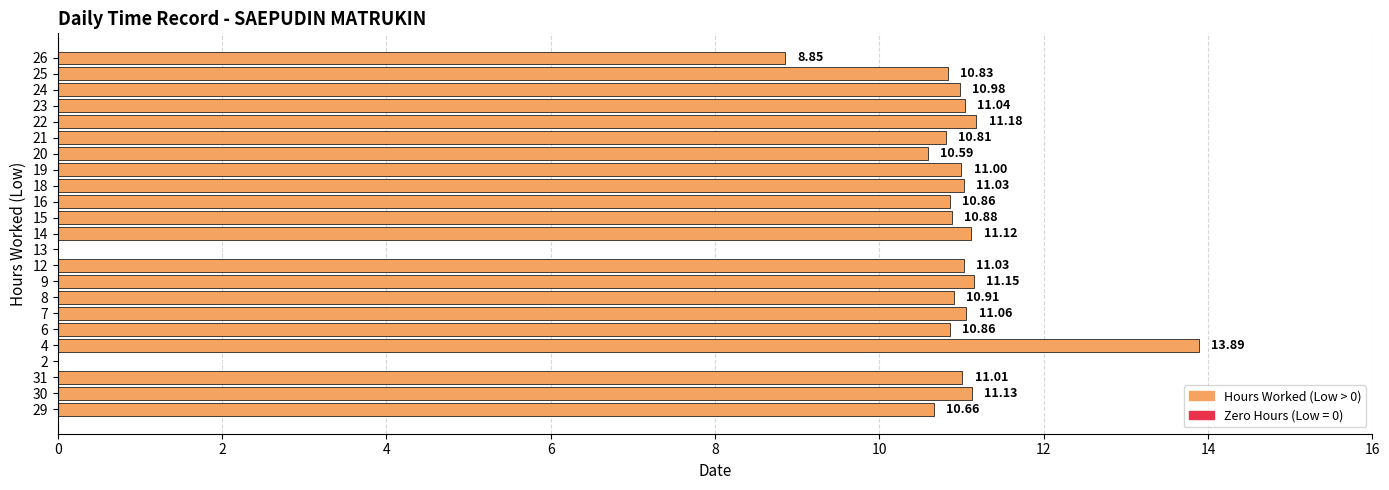

What is the sum of all values?

230.9